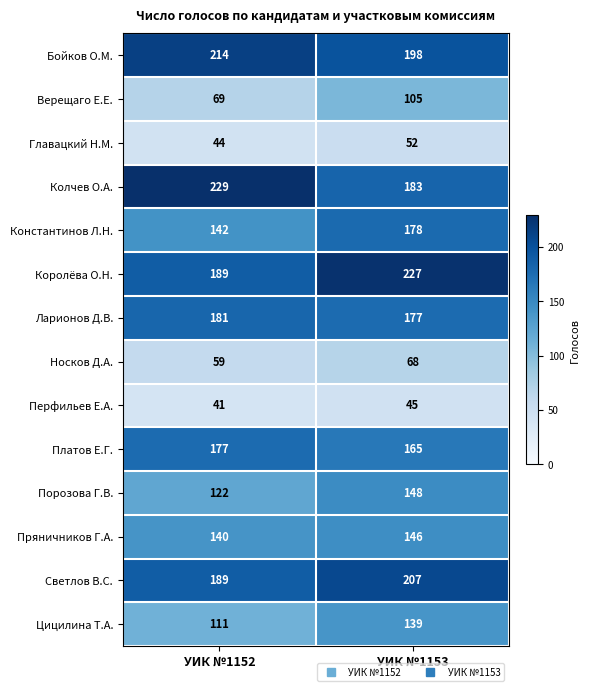

Is it true that Платов Е.Г. equals 257 at УИК №1152?

False